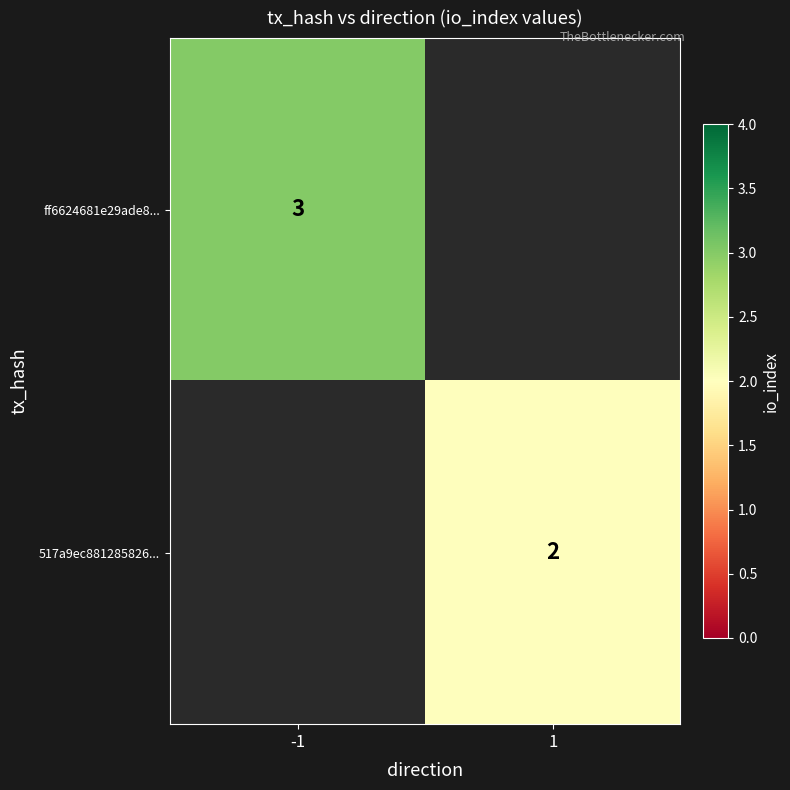

Is it true that ff6624681e29ade8... equals 3 at -1?

True